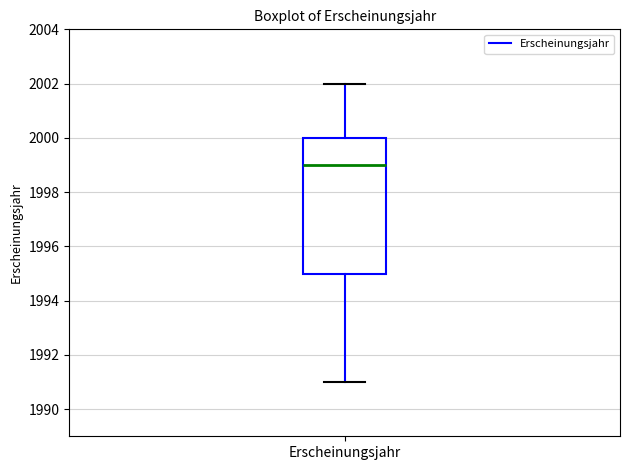

Where does the upper whisker of the box for Erscheinungsjahr end on the y-axis? The values are not printed on the chart, so give them approximately, as read against the axis.

2002